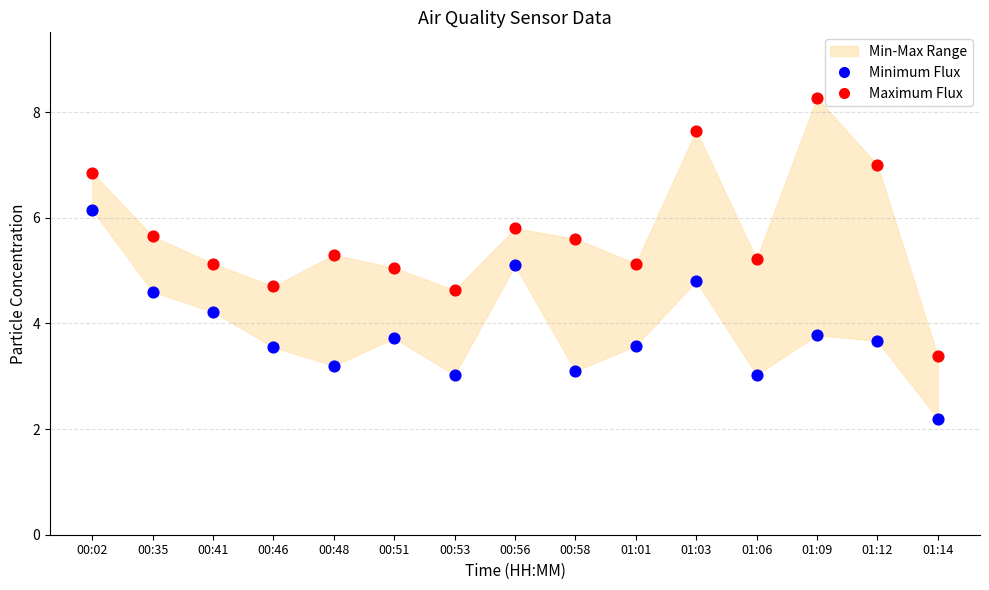

Which series contains the lowest Y value?

Minimum Flux